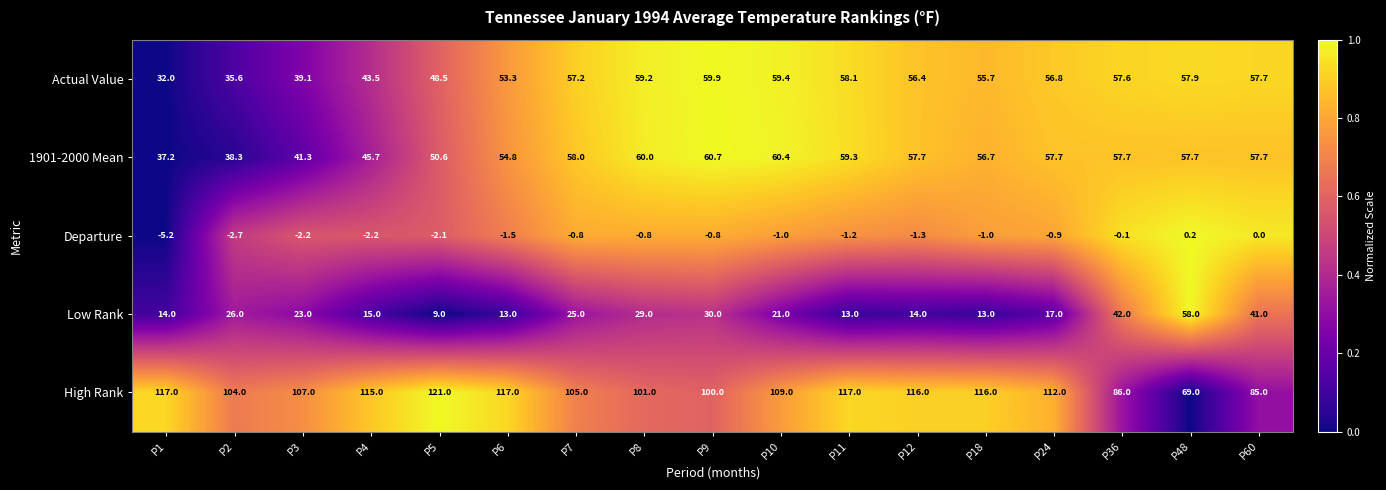

What value does the Actual Value series have at P18?

55.7